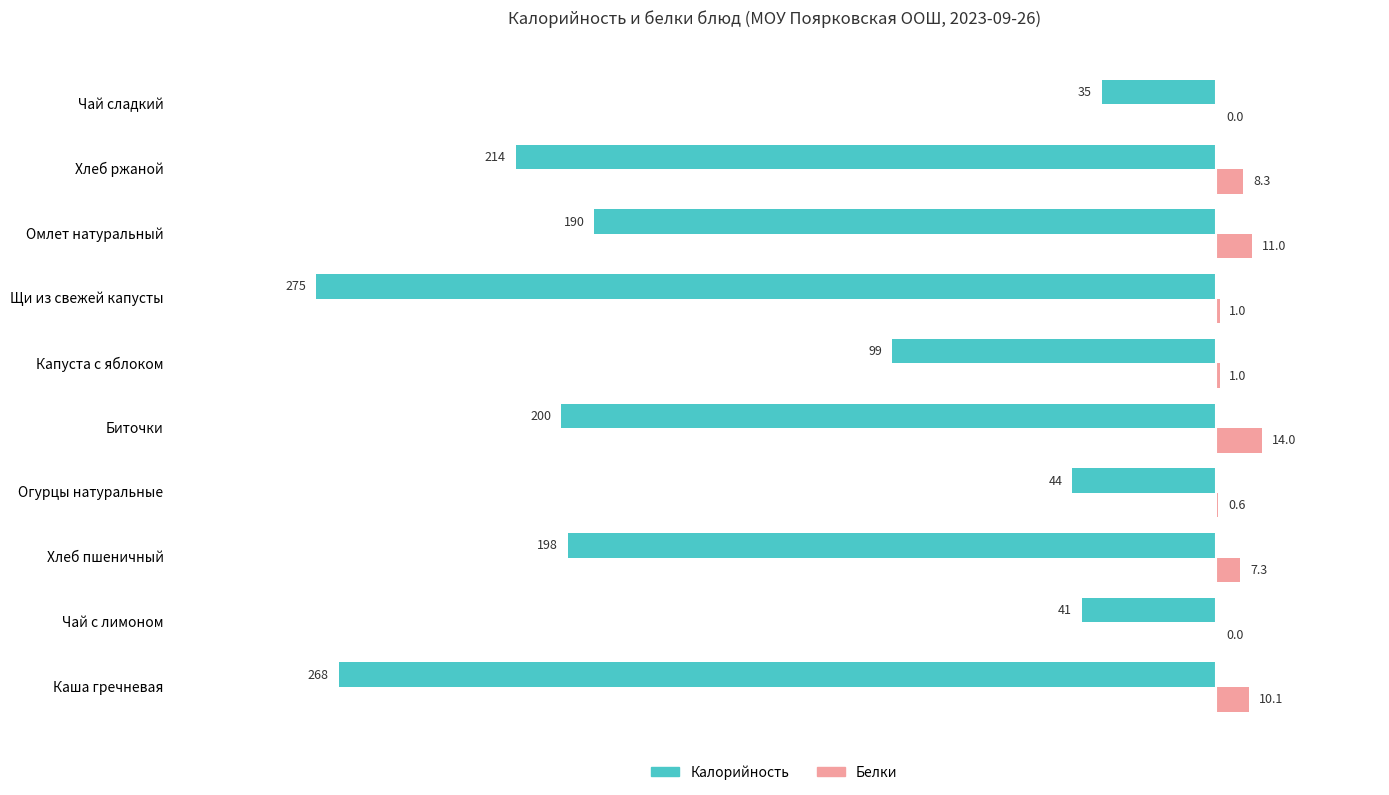

Count the number of data series in this chart.

2